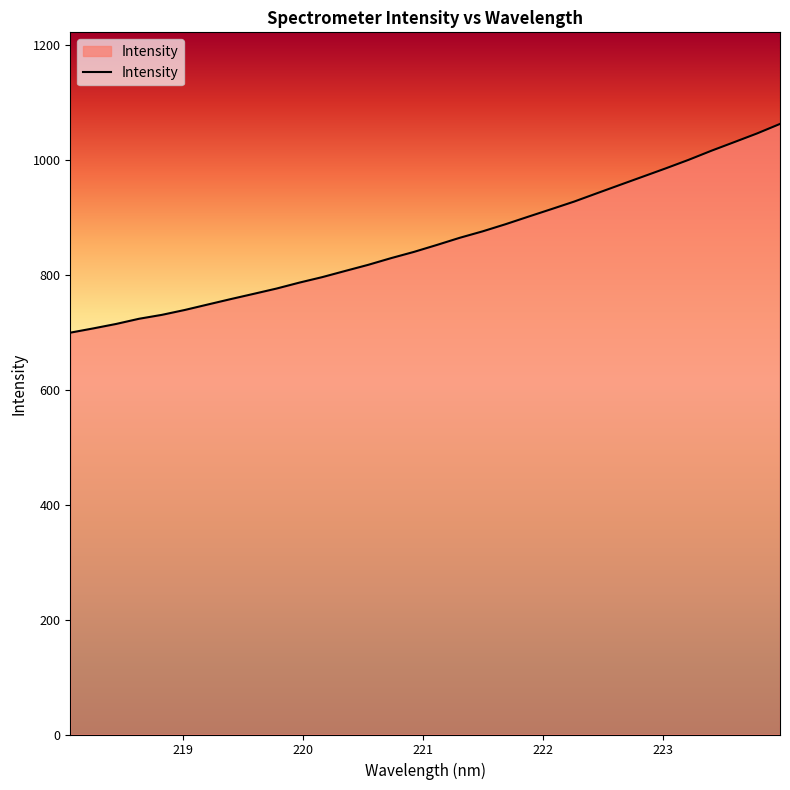

What is the difference between the maximum and minimum values?

363.1